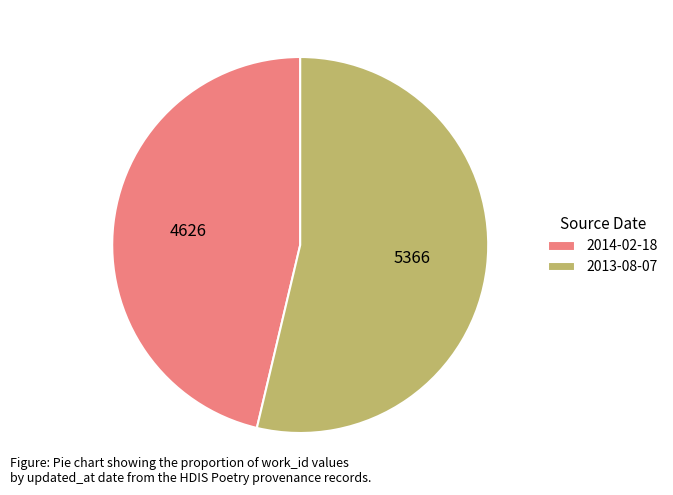

Combined, do 2014-02-18 and 2013-08-07 account for over 50%?

Yes